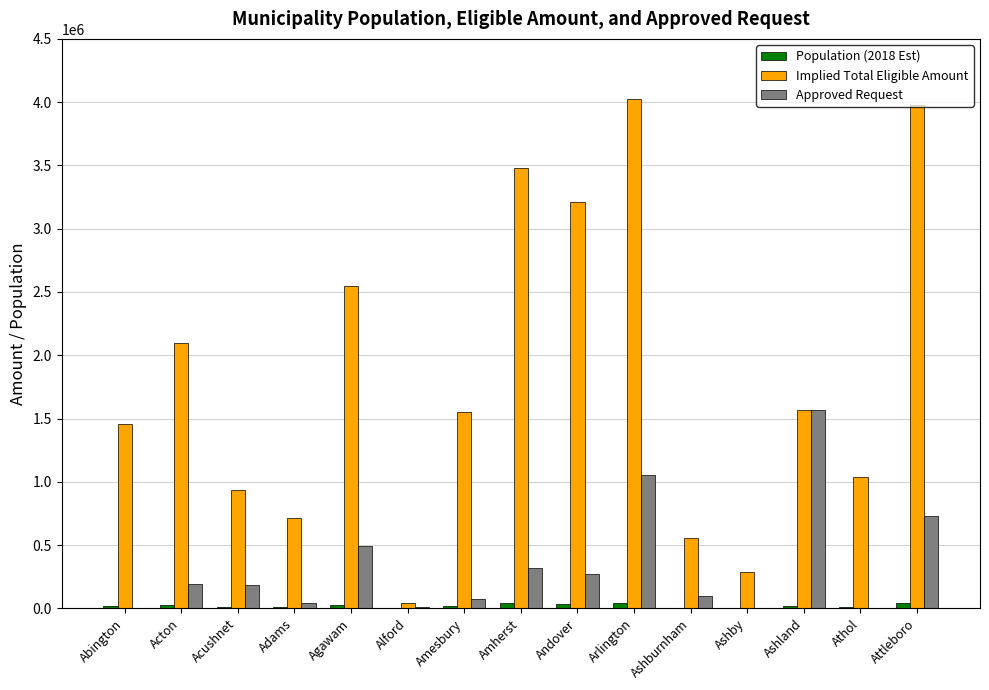

The Approved Request series shows 190975 at Acton. True or false?

True